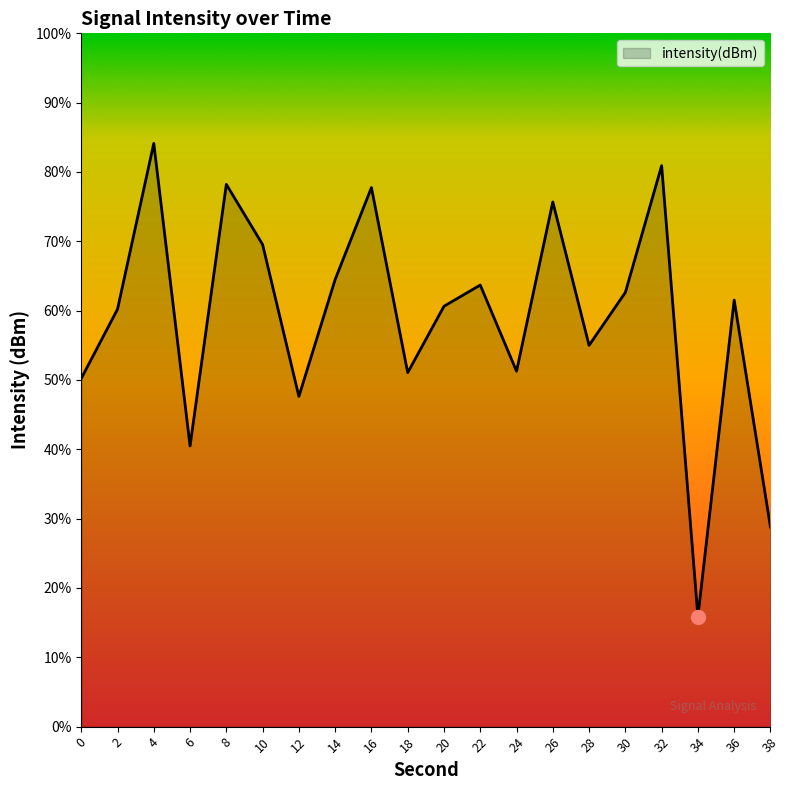

How many data points does each series have?

20